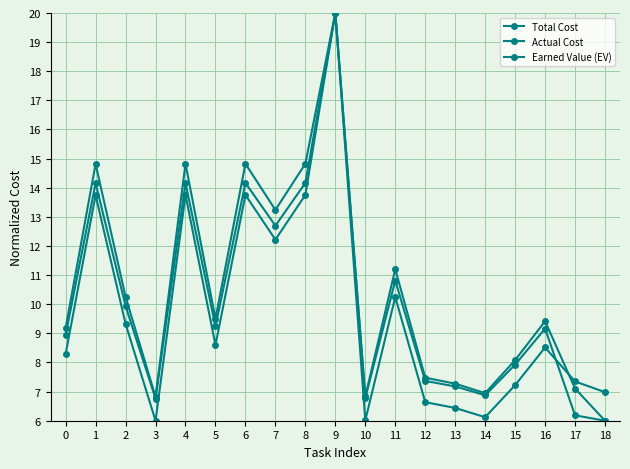

Reading right to left, what are all the values shown in this chart?

Total Cost: 7.0	7.3	8.5	7.2	6.1	6.4	6.6	10.2	6.0	20.0	13.8	12.2	13.8	8.6	13.8	6.0	9.3	13.7	8.3
Actual Cost: 6.0	6.2	9.2	7.9	6.9	7.2	7.4	10.8	6.8	20.0	14.2	12.7	14.2	9.2	14.2	6.8	9.9	14.2	8.9
Earned Value (EV): 6.0	7.1	9.4	8.1	6.9	7.3	7.5	11.2	6.8	20.0	14.8	13.2	14.8	9.5	14.8	6.8	10.3	14.8	9.2